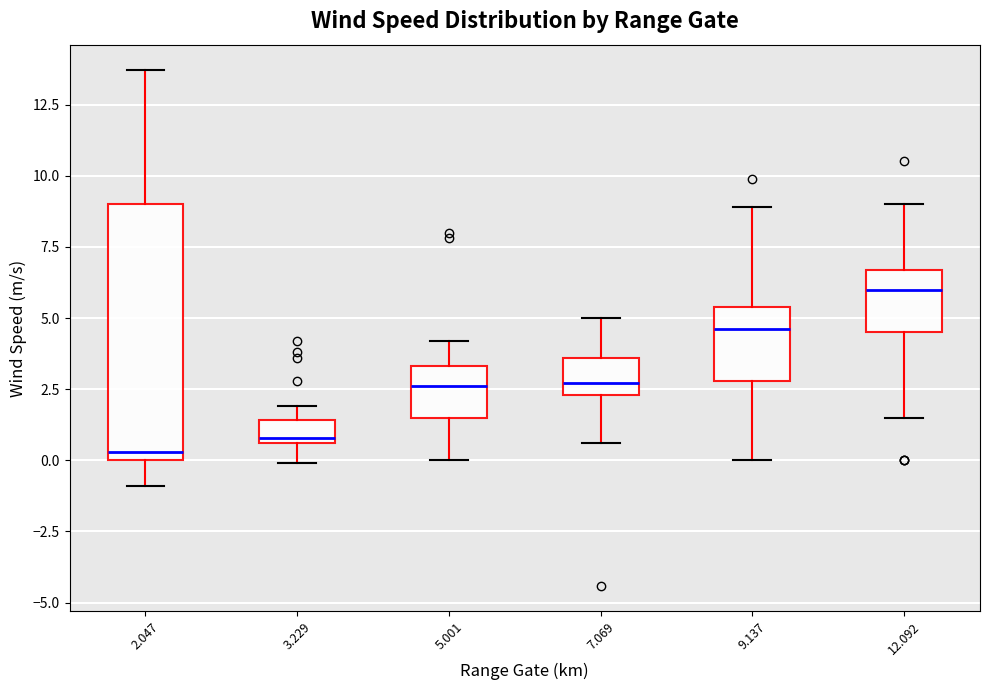

Reading left to right, read every box against the y-axis: the position of its median line, the range the box covers, and the ends of its whiskers. The values are not printed on the chart, so give them approximately, as read against the axis.

2.047: median 0.5, box 0.0 to 9.0, whiskers -1.0 to 13.5
3.229: median 1.0, box 0.5 to 1.5, whiskers 0.0 to 2.0
5.001: median 2.5, box 1.5 to 3.5, whiskers 0.0 to 4.0
7.069: median 2.5 (just above the box's lower edge), box 2.5 to 3.5, whiskers 0.5 to 5.0
9.137: median 4.5, box 3.0 to 5.5, whiskers 0.0 to 9.0
12.092: median 6.0, box 4.5 to 6.5, whiskers 1.5 to 9.0